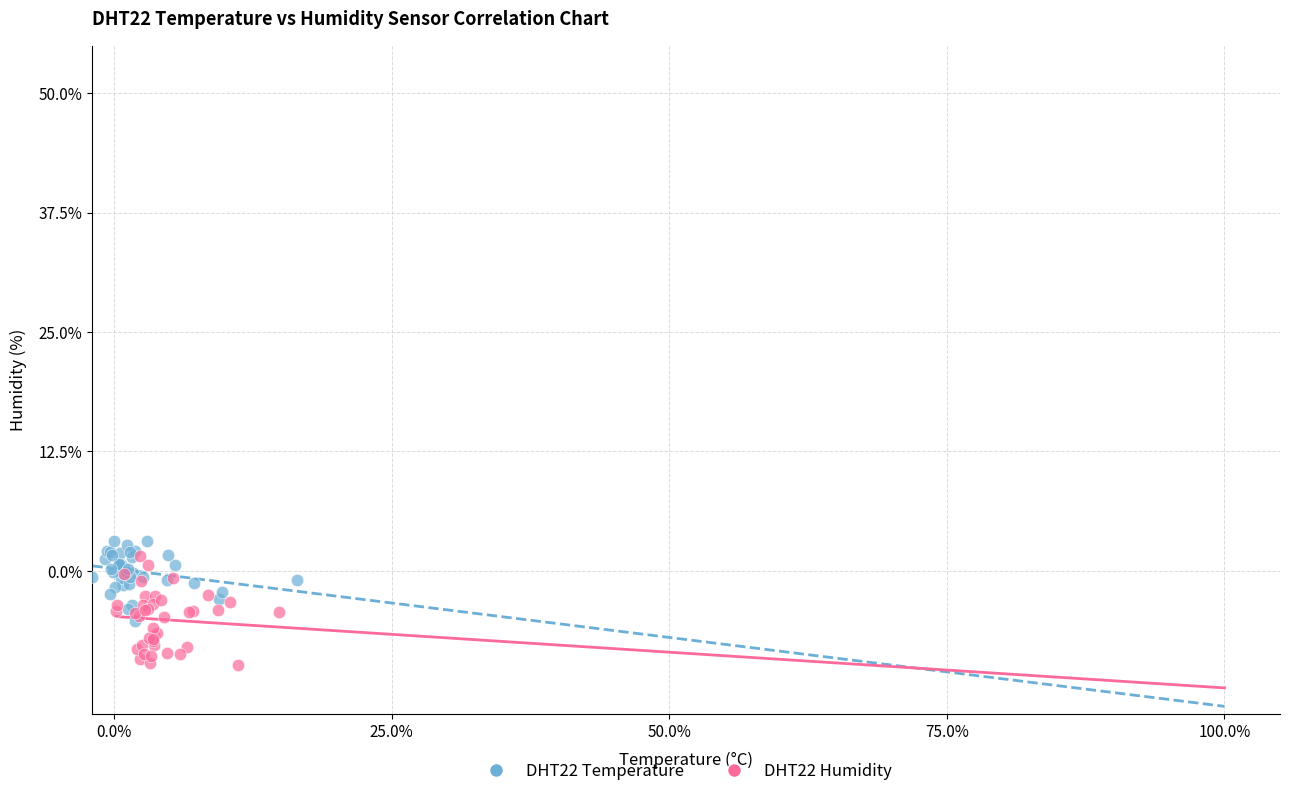

Which series reaches the maximum Y coordinate?

DHT22 Temperature